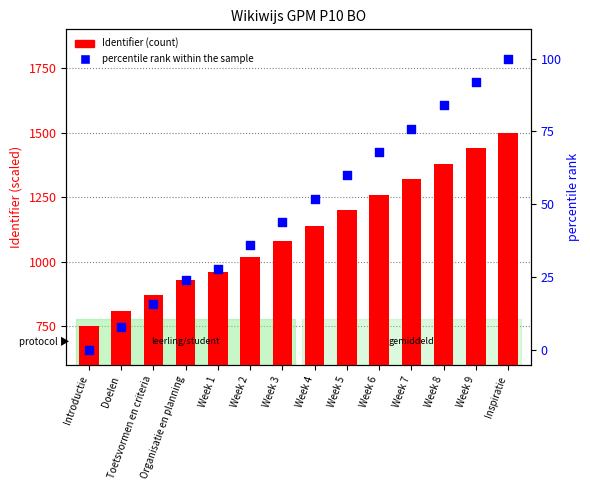

Which series has the largest Y range (max minus min)?

Identifier (scaled)